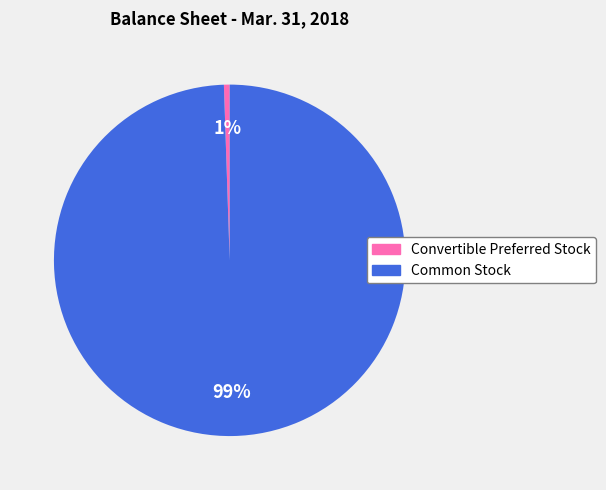

Which category has the smallest portion of the pie?

Convertible Preferred Stock